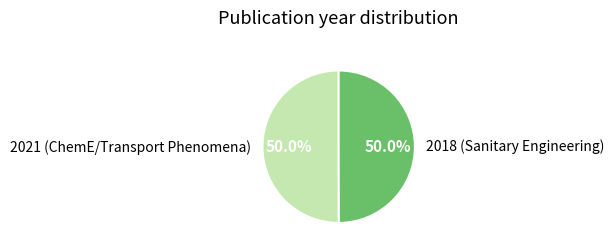

True or false: 2021 (ChemE/Transport Phenomena) accounts for 41% of the total.

False